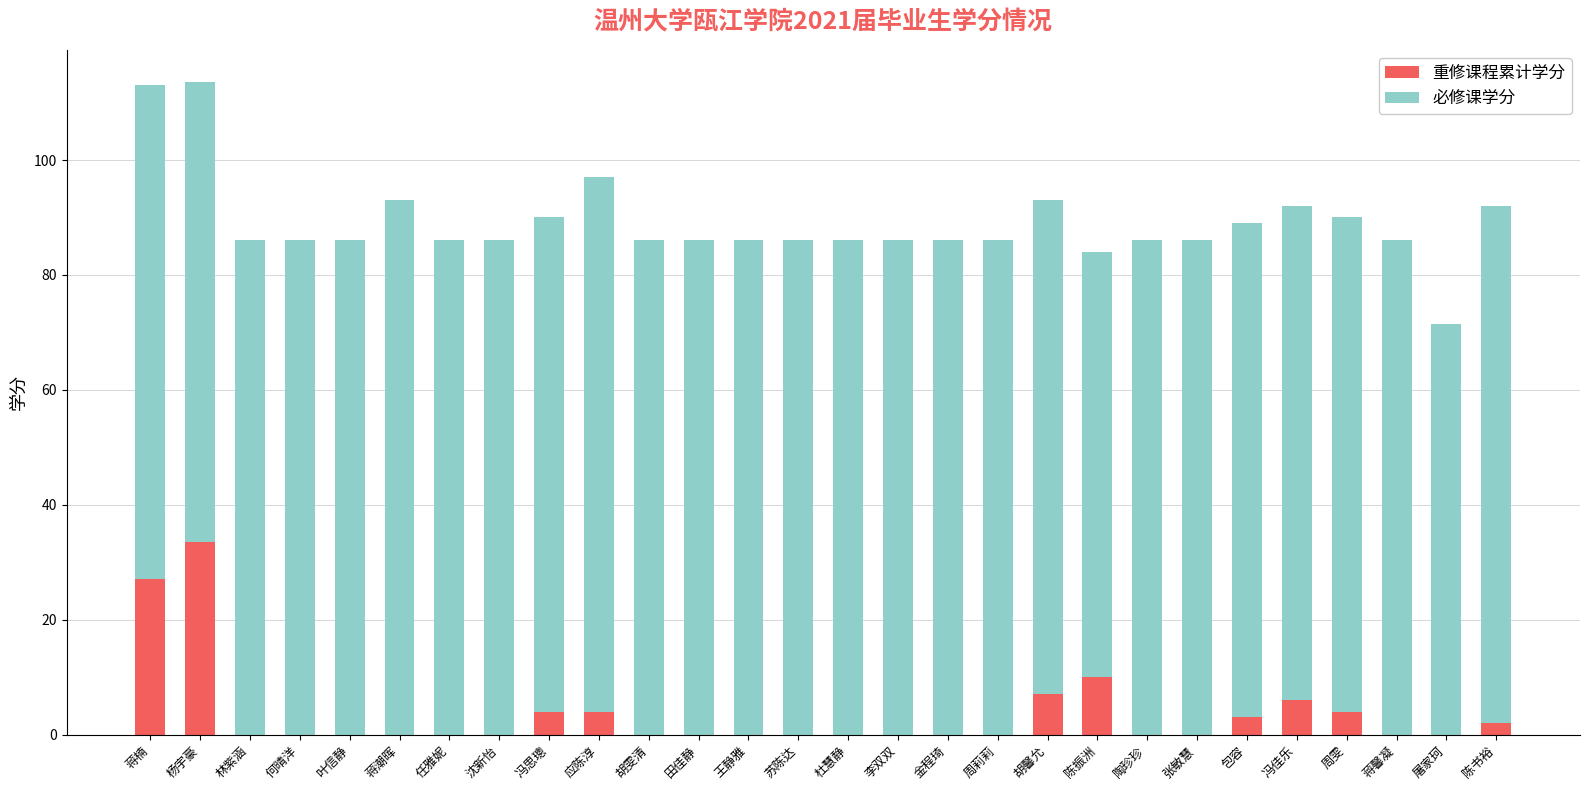

Which category has the highest value in the 重修课程累计学分 series?

杨宇豪